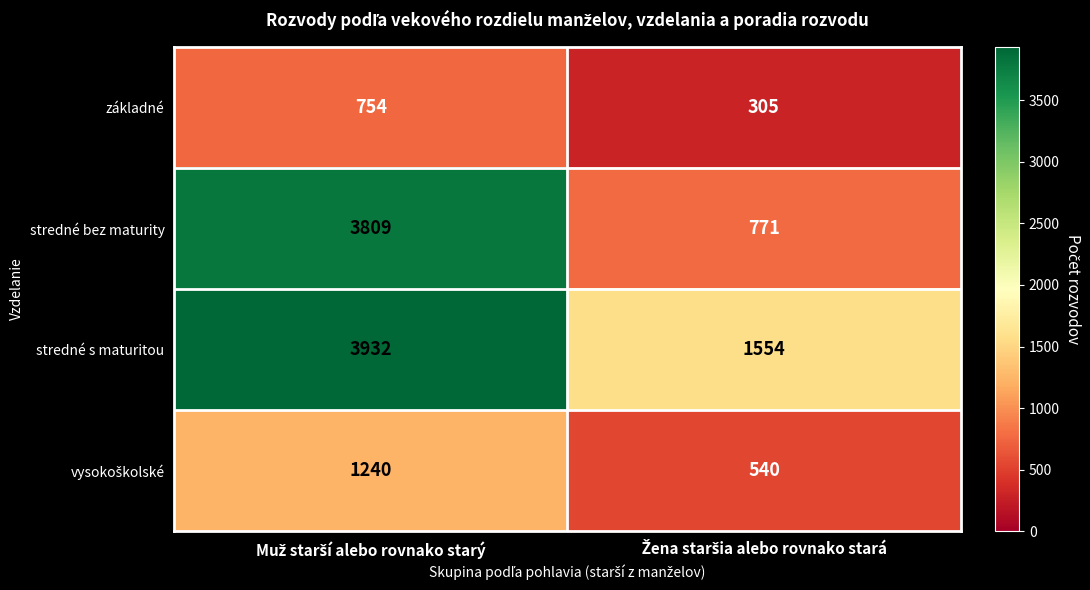

What is the average value of the základné series?

530